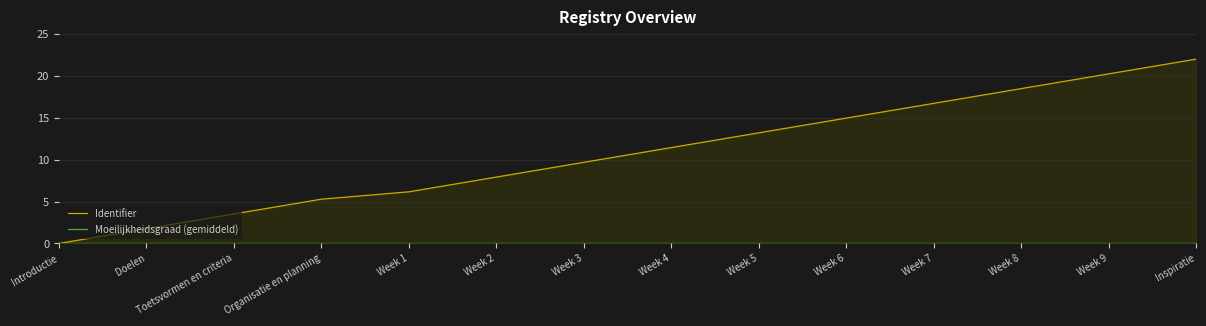

What is the total value across all series at Week 2?

7.9